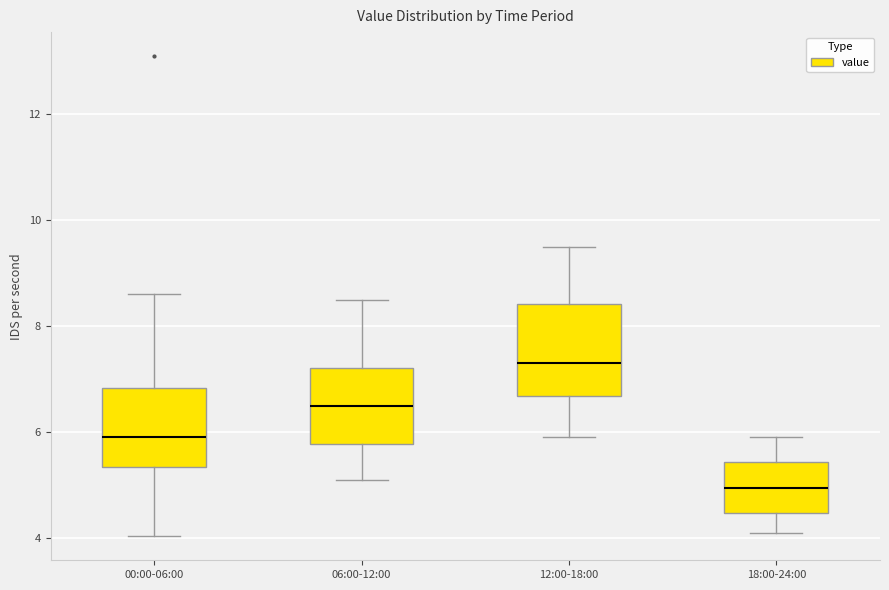

Where is the upper edge of the box for 12:00-18:00 on the y-axis? The values are not printed on the chart, so give them approximately, as read against the axis.

8.4